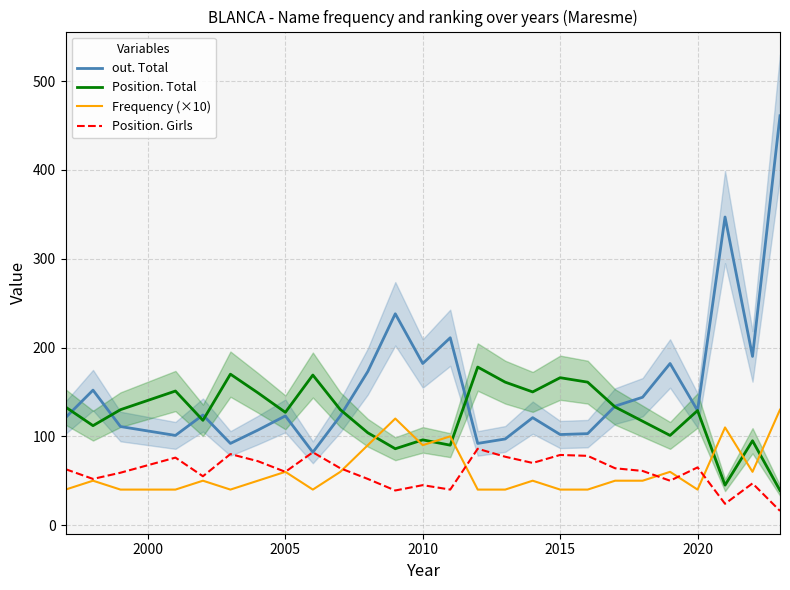

Is it true that Frequency (×10) equals 60 at 2005?

True